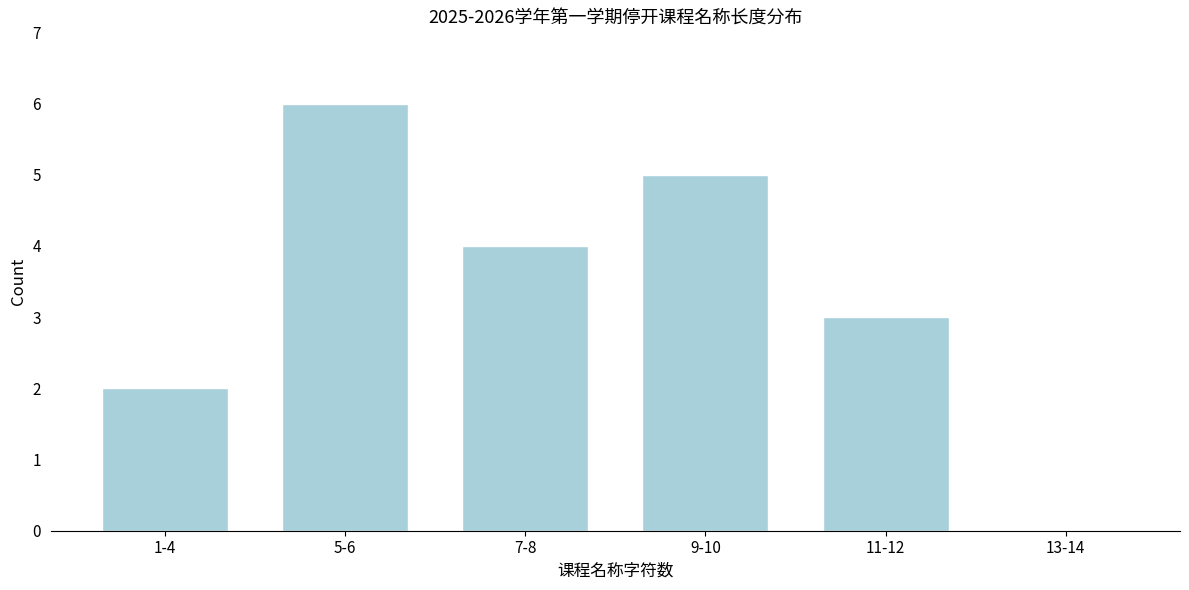

Reading left to right, what are all the values shown in this chart?

1-4=2	5-6=6	7-8=4	9-10=5	11-12=3	13-14=0